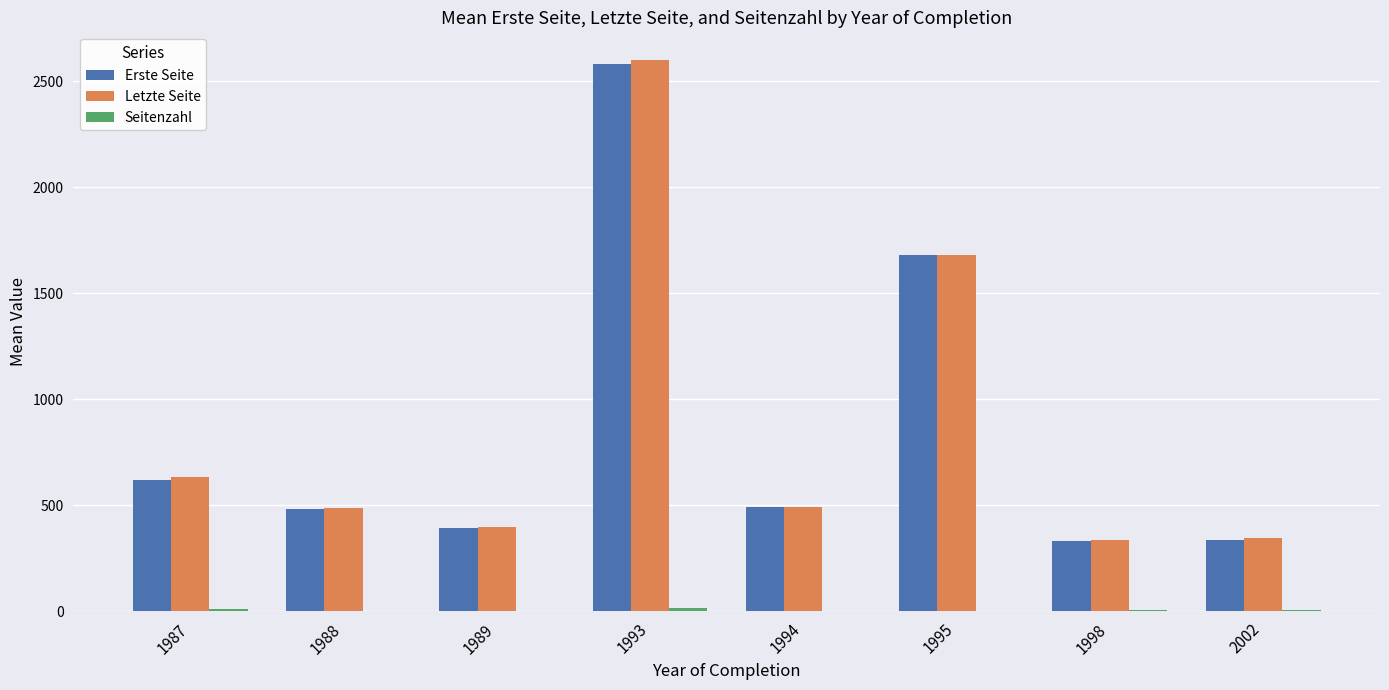

What is the maximum value for Letzte Seite?

2601.0